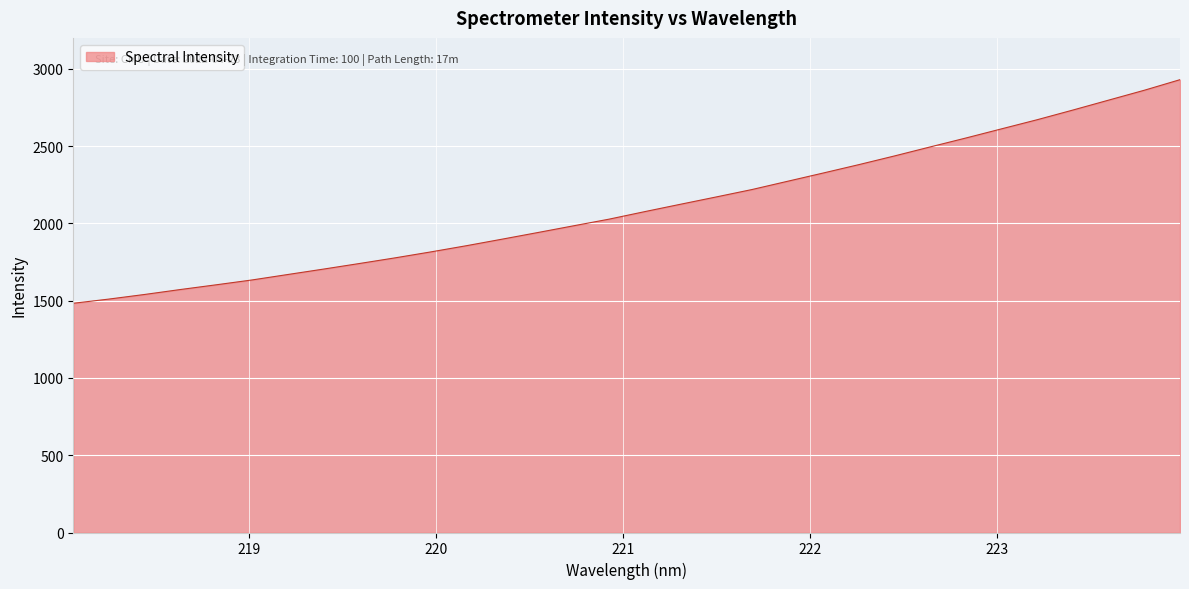

What is the greatest value displayed?

2929.7